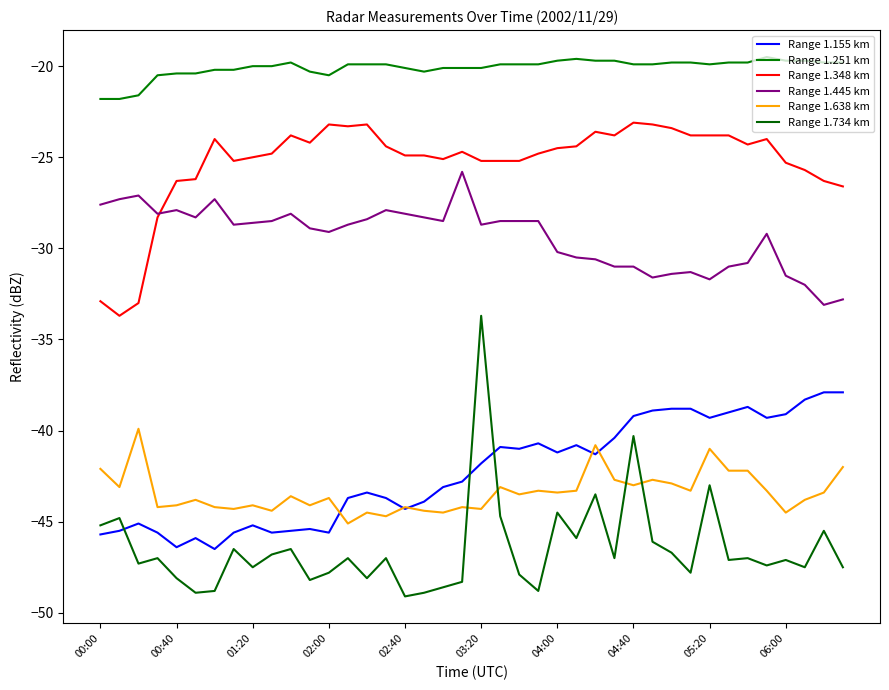

True or false: Range 1.155 km and Range 1.638 km cross at least once.

True